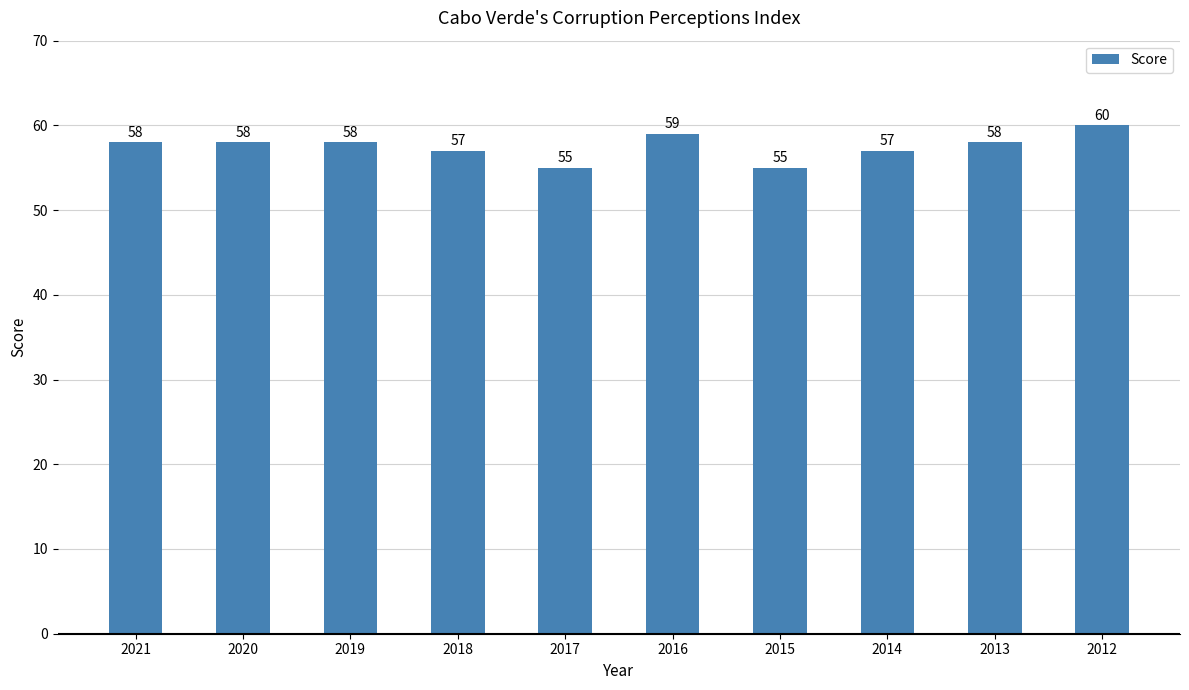

How many values are between 57 and 58?

6